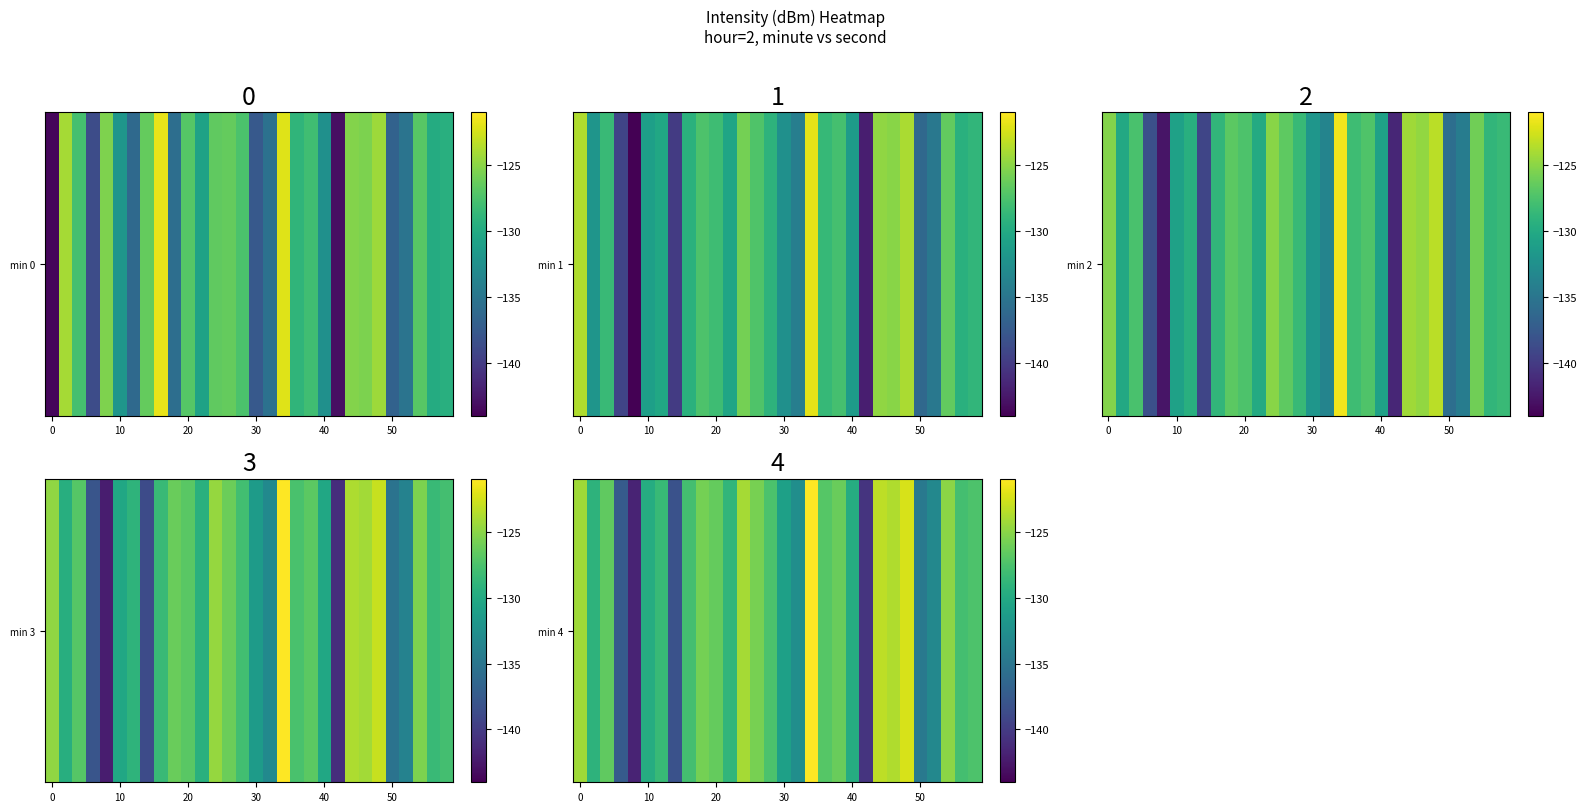

What value does the data have at 30?

-130.9